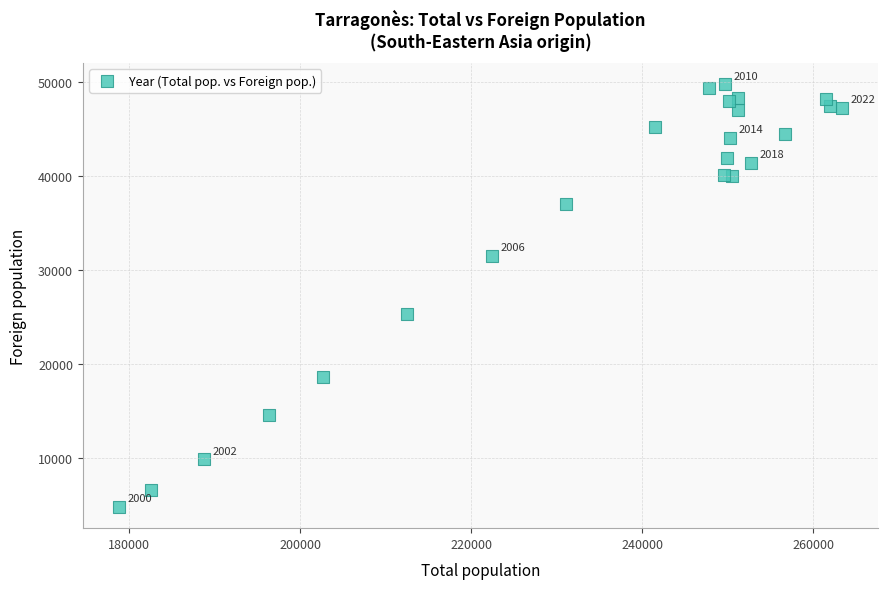

What Y value in the scatter plot is closest to 27278?

25378